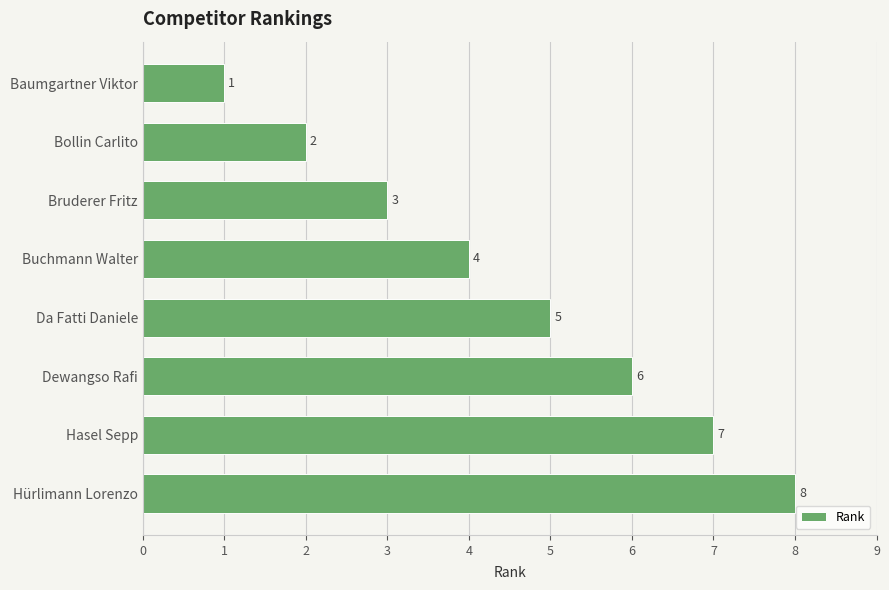

List the labels in order of value, largest first.

Hürlimann Lorenzo, Hasel Sepp, Dewangso Rafi, Da Fatti Daniele, Buchmann Walter, Bruderer Fritz, Bollin Carlito, Baumgartner Viktor